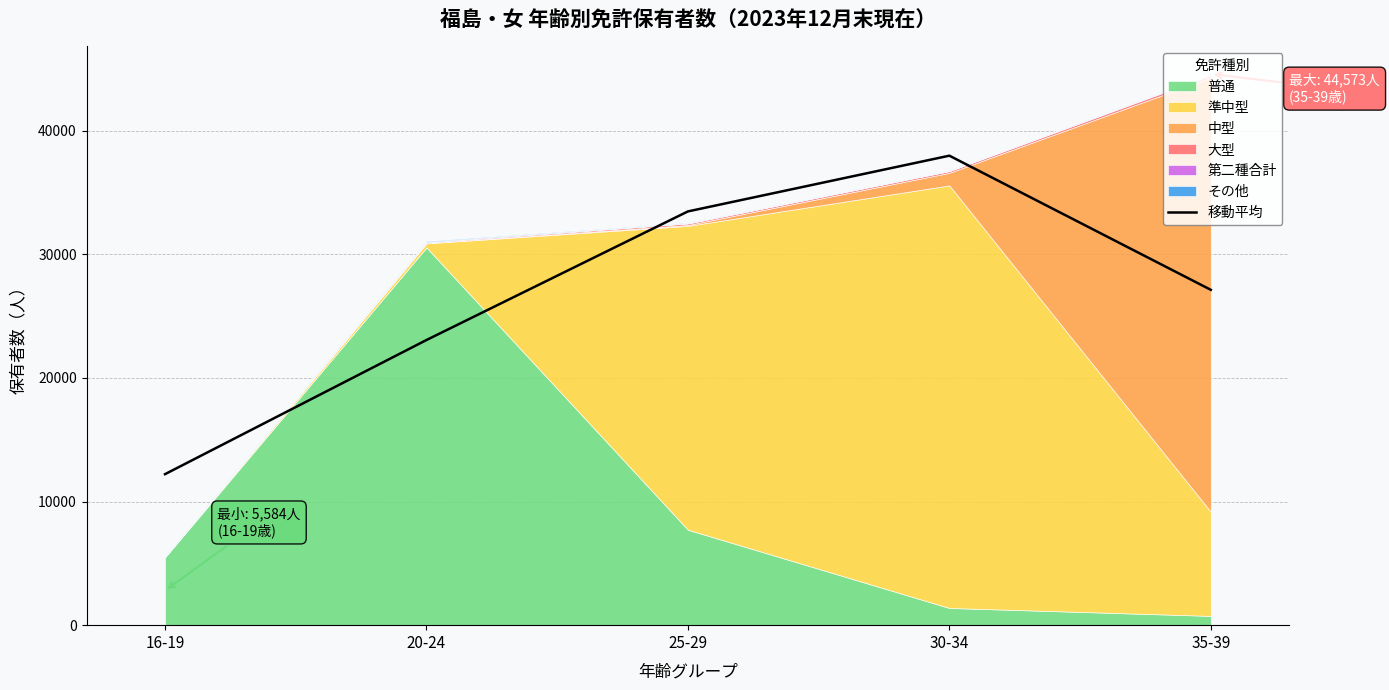

Reading left to right, what are all the values shown in this chart?

16-19=12211.3	20-24=23060.3	25-29=33460.3	30-34=37968.0	35-39=27119.0